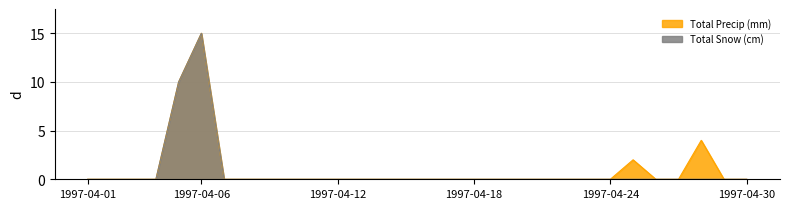

The Total Precip (mm) series shows 0 at 1997-04-24. True or false?

True